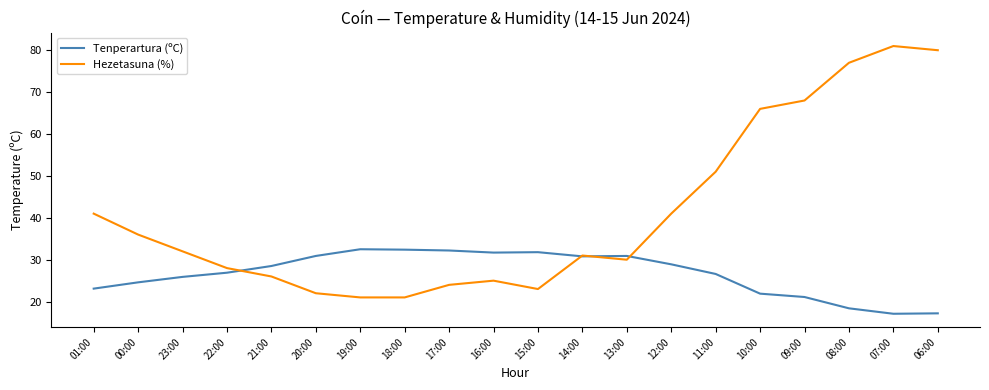

What is the maximum value shown in the chart?

81.0